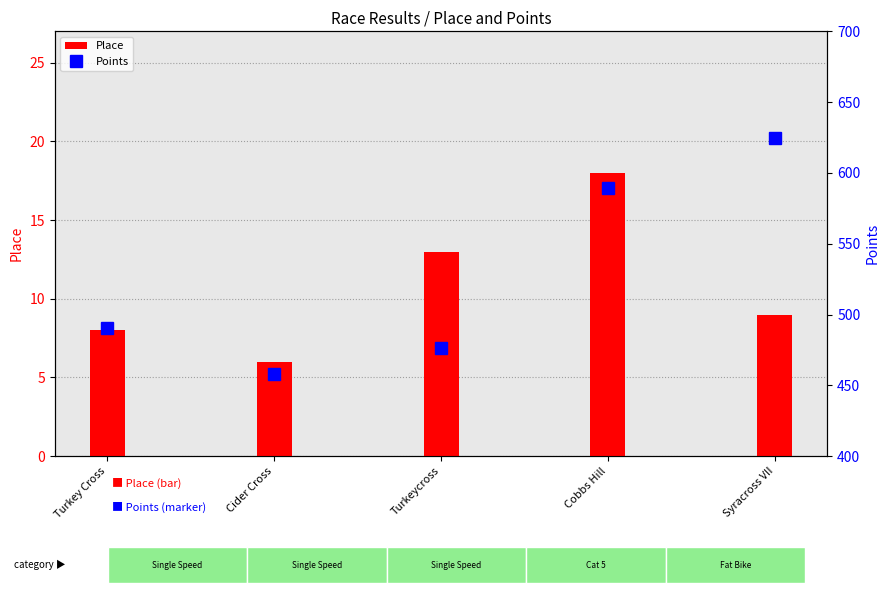

Is the value of Points at Syracross VII greater than the value of Place at Turkeycross?

Yes